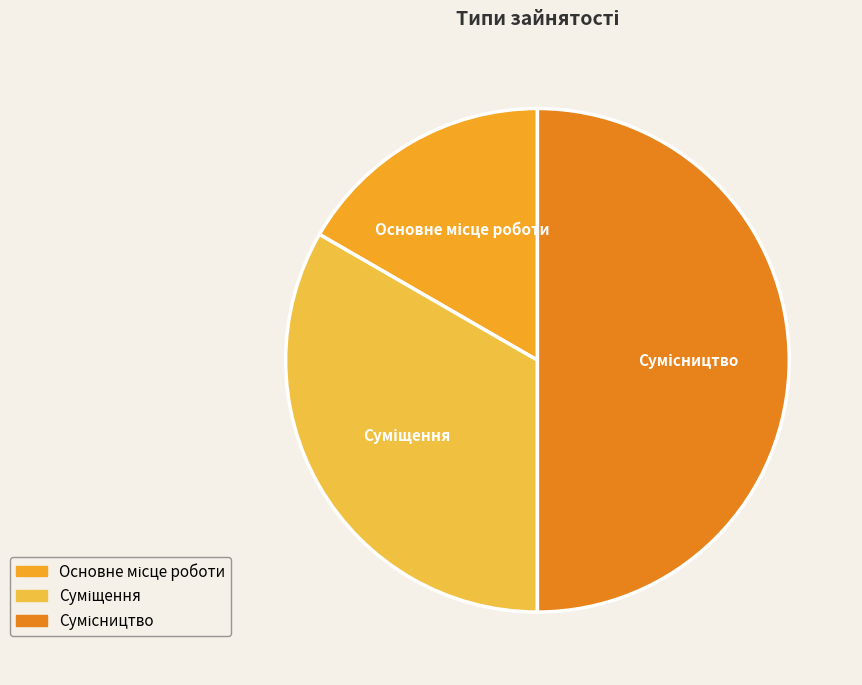

How many segments does this pie chart have?

3